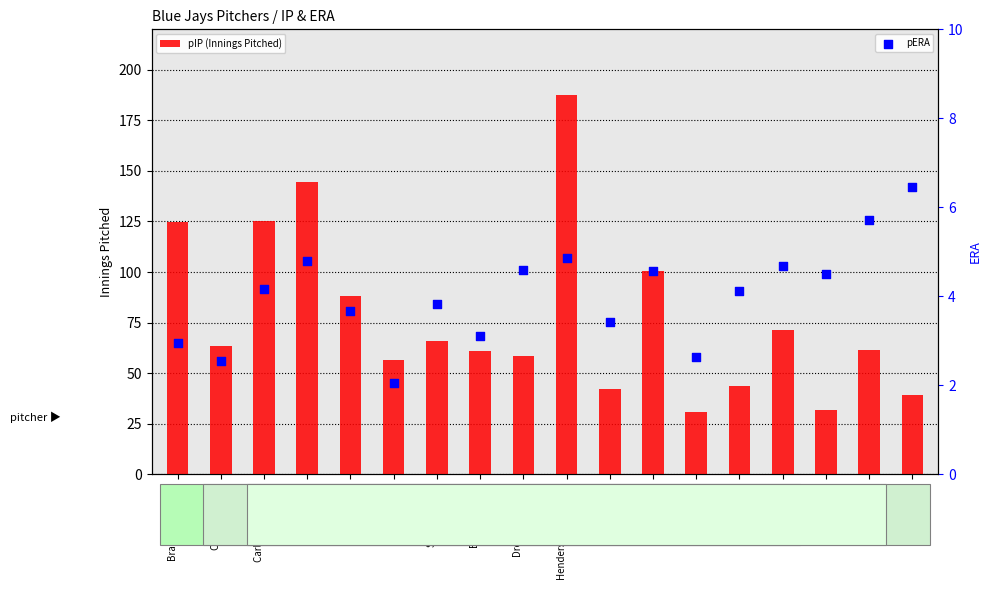

Which series has the largest total across all categories?

pIP (Innings Pitched)